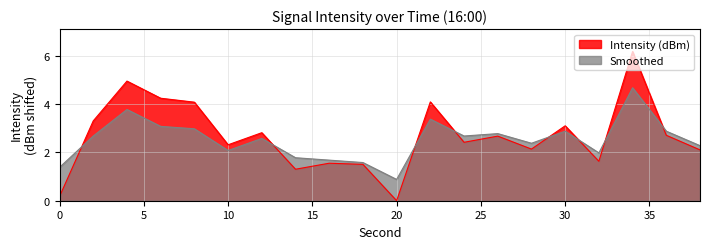

At which label is Smoothed closest to 2?

32